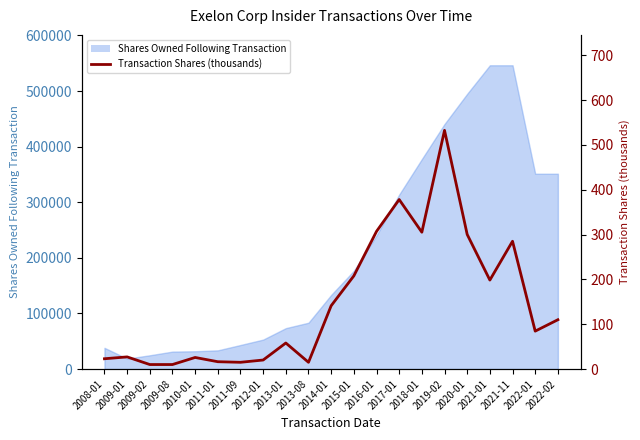

What is the sum of all values?

3069.5